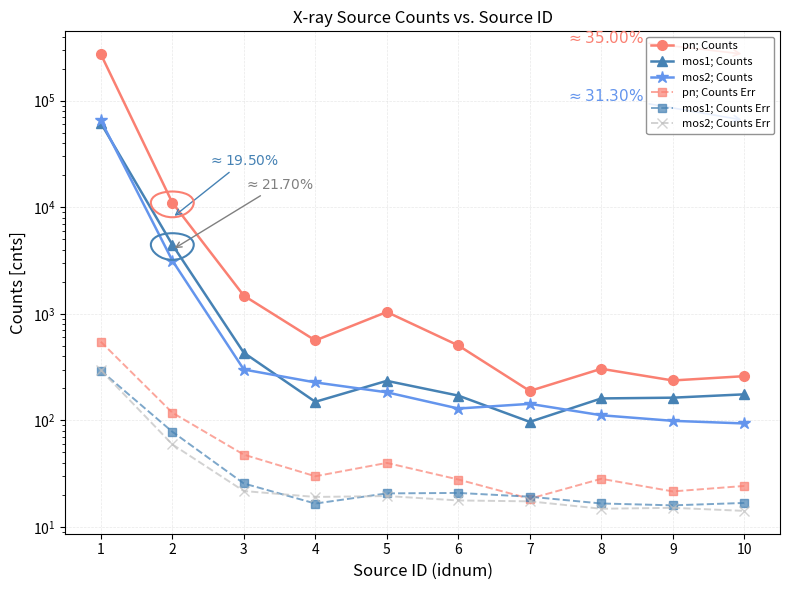

At which label is pn; Counts closest to 136817?

2